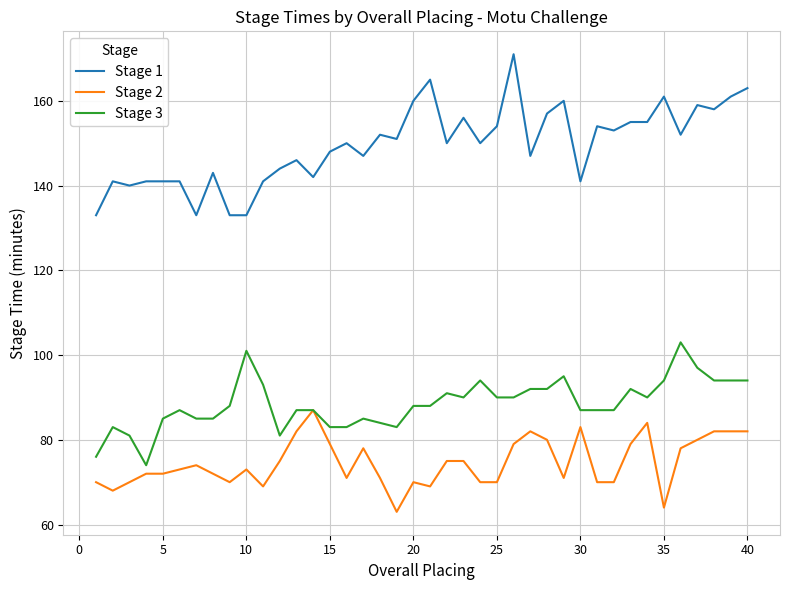

What is the lowest value of the Stage 1 series?

133